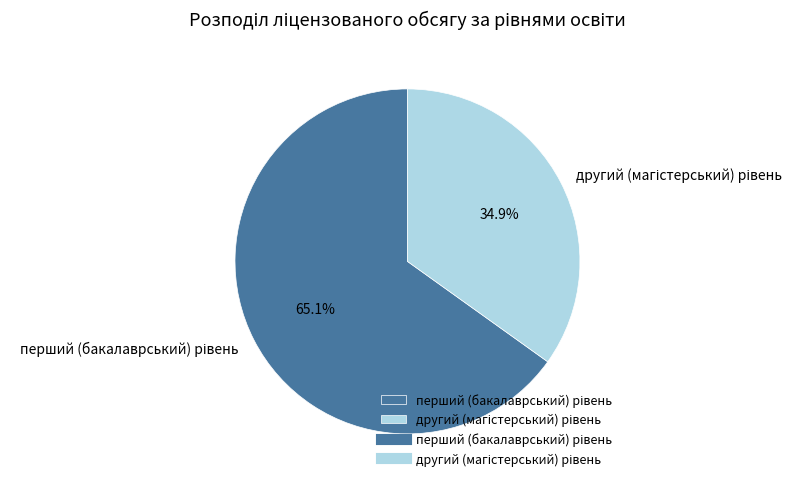

Is there any slice that represents more than half of the pie?

Yes